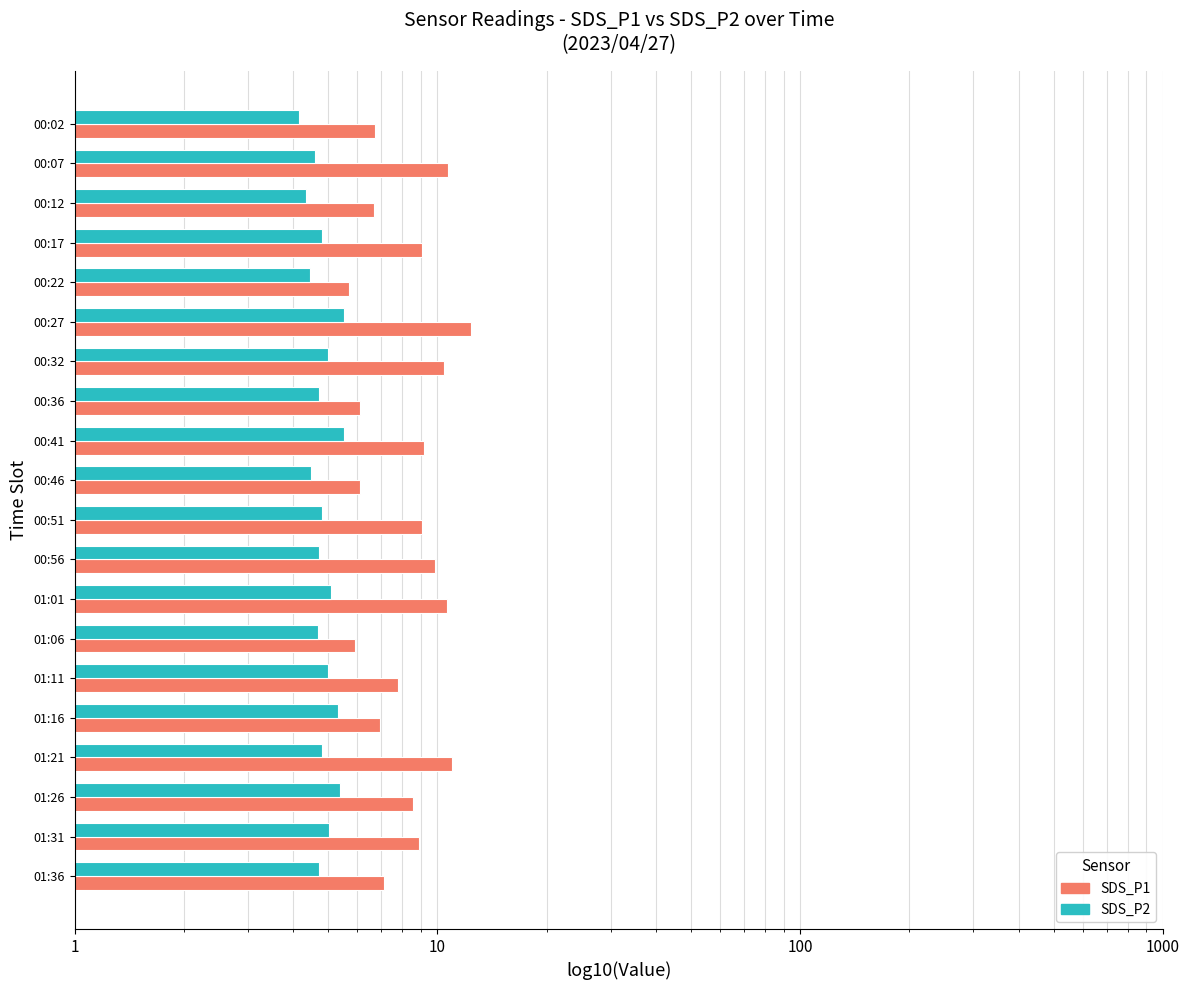

What is the difference between the maximum and minimum values in the SDS_P2 series?

1.4